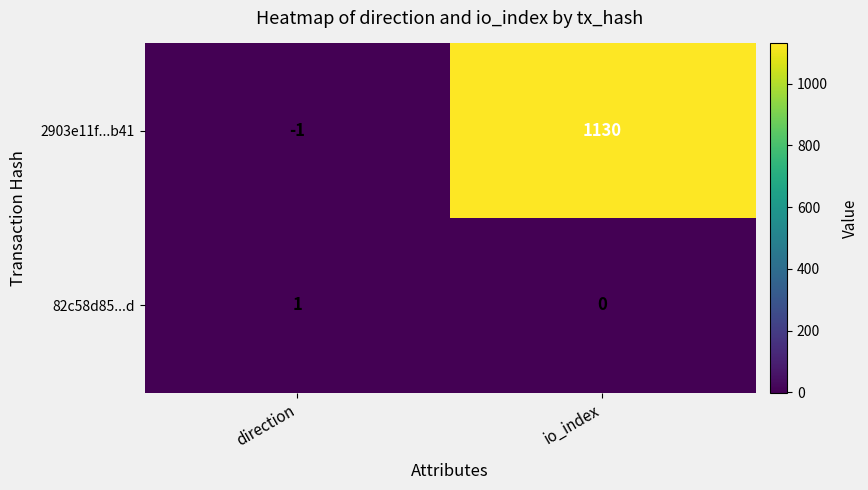

Rank the series at direction from highest to lowest value.

82c58d85...d, 2903e11f...b41